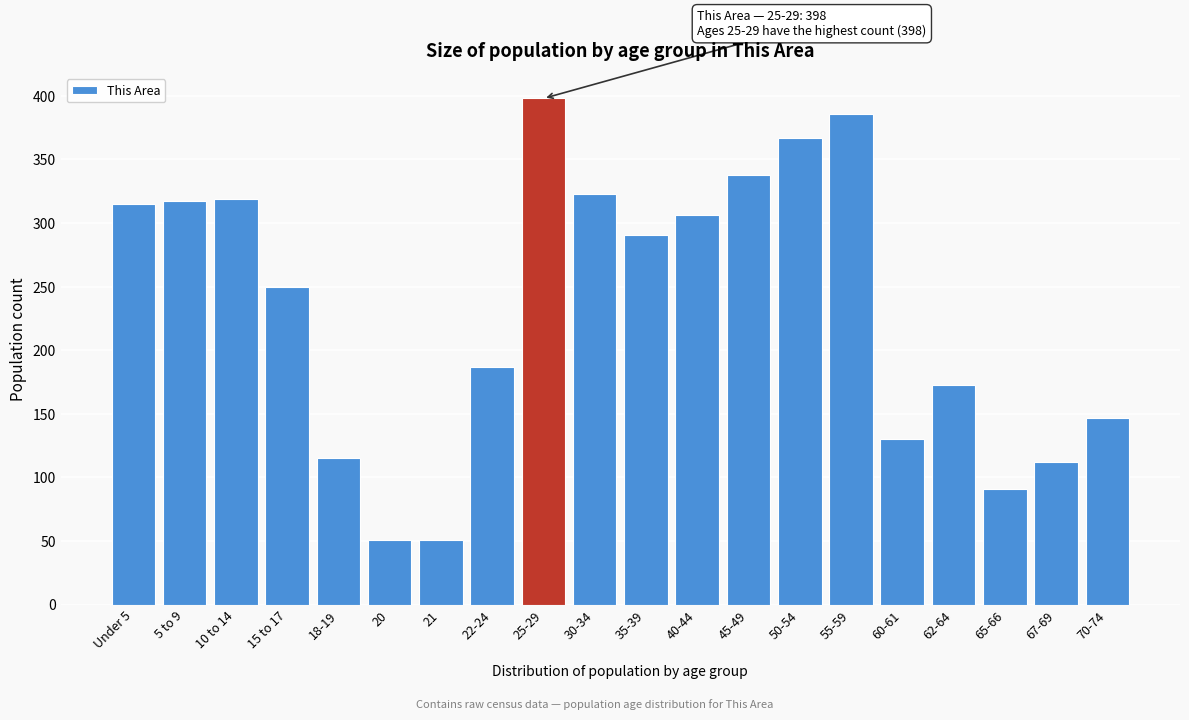

Reading left to right, list all the values displayed in this chart.

315	317	319	250	115	51	51	187	398	323	291	306	338	367	386	130	173	91	112	147